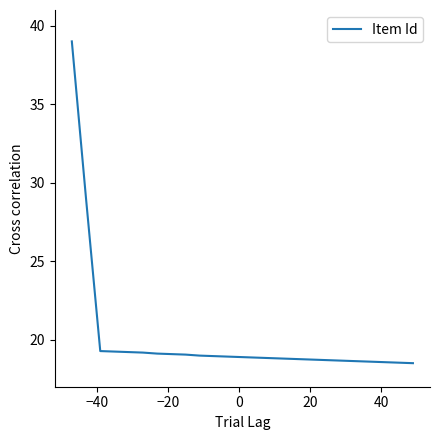

What is the minimum value shown in the chart?

18.5